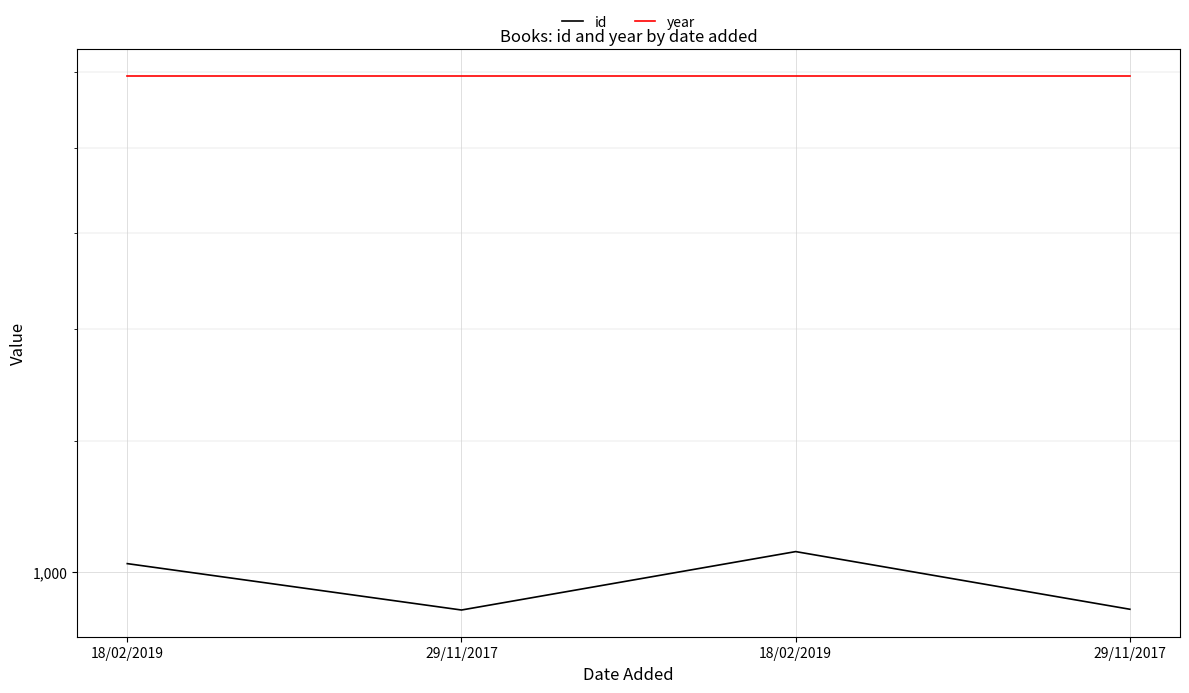

What are all the series names shown in the legend?

id, year